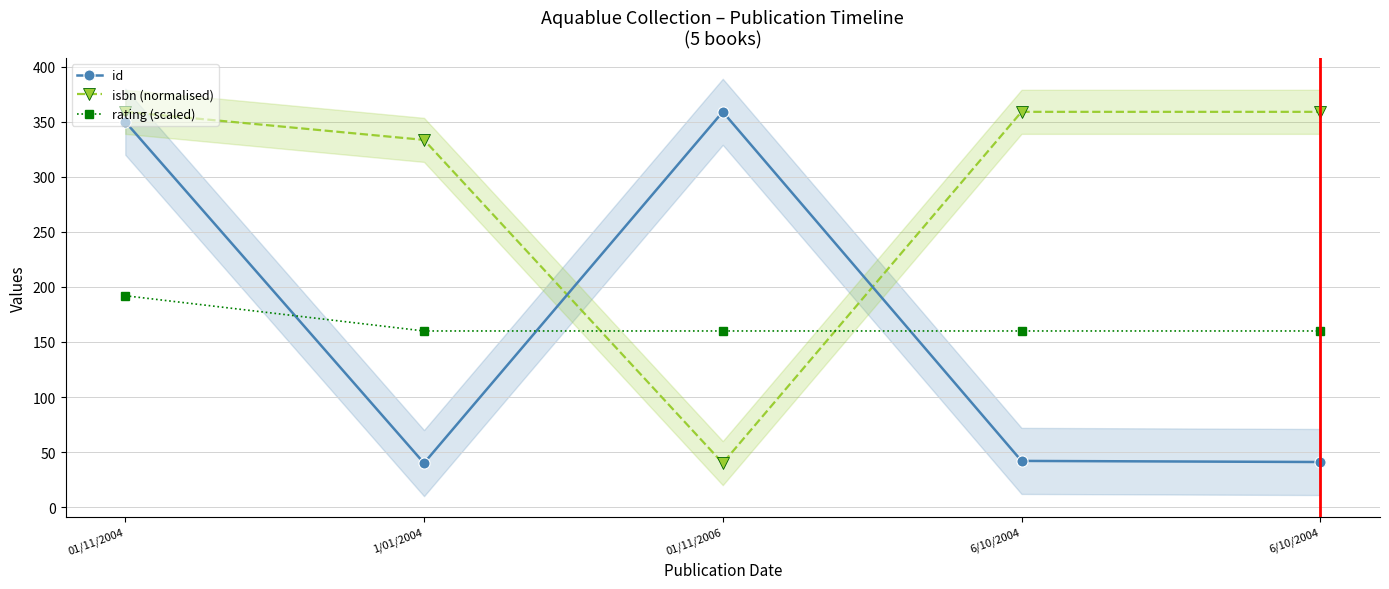

Which category has the lowest value in the isbn (normalised) series?

01/11/2006